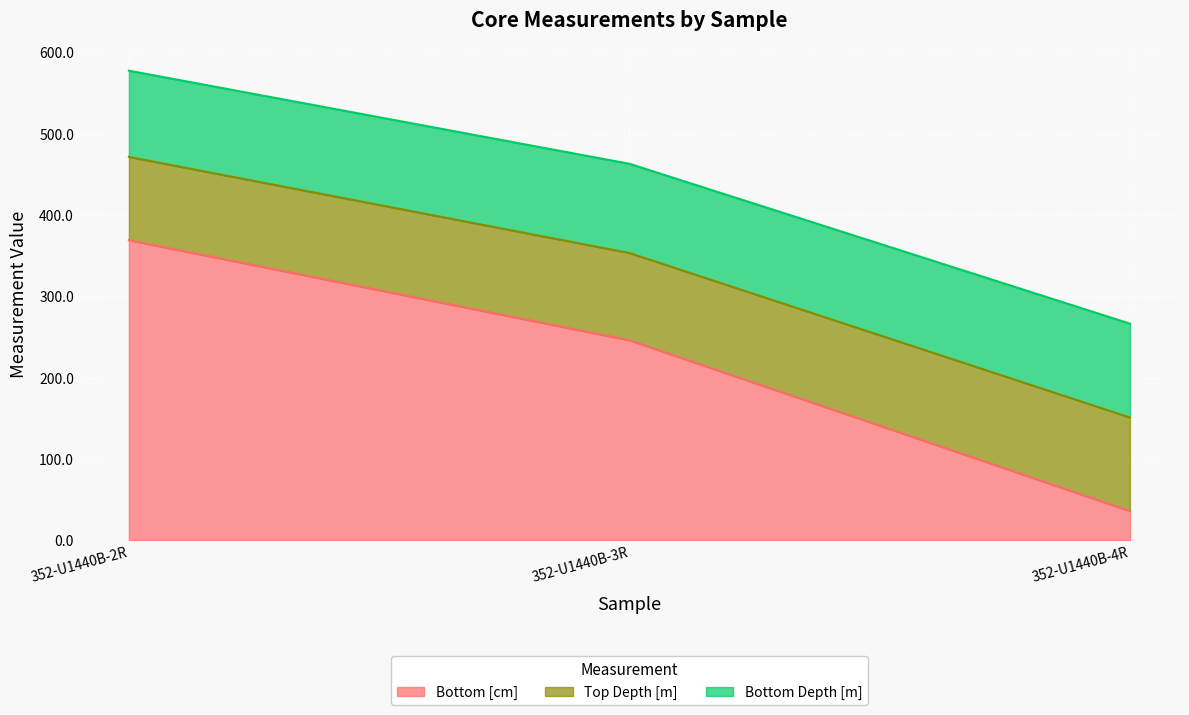

What is the total value across all series at 352-U1440B-3R?

462.9